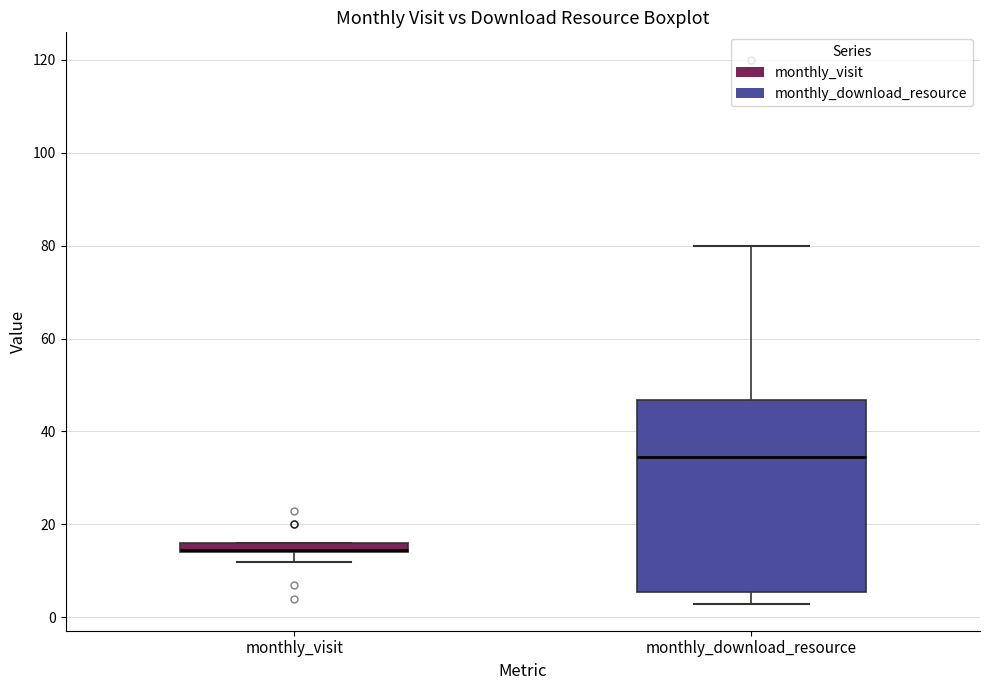

Where does the lower whisker of the box for monthly_download_resource end on the y-axis? The values are not printed on the chart, so give them approximately, as read against the axis.

4